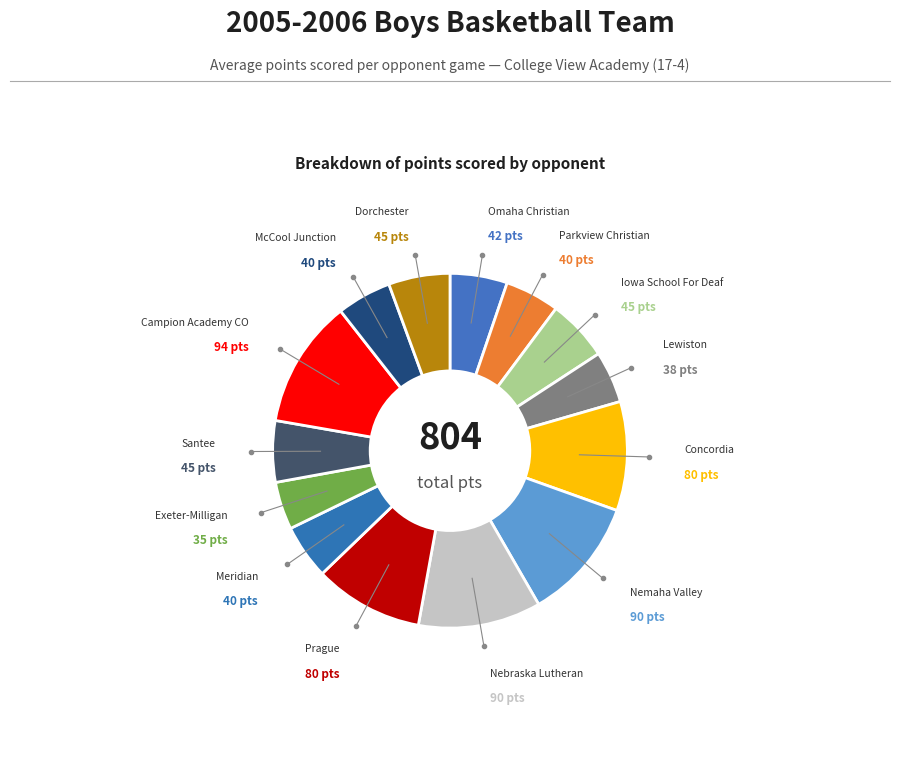

How many segments does this pie chart have?

14